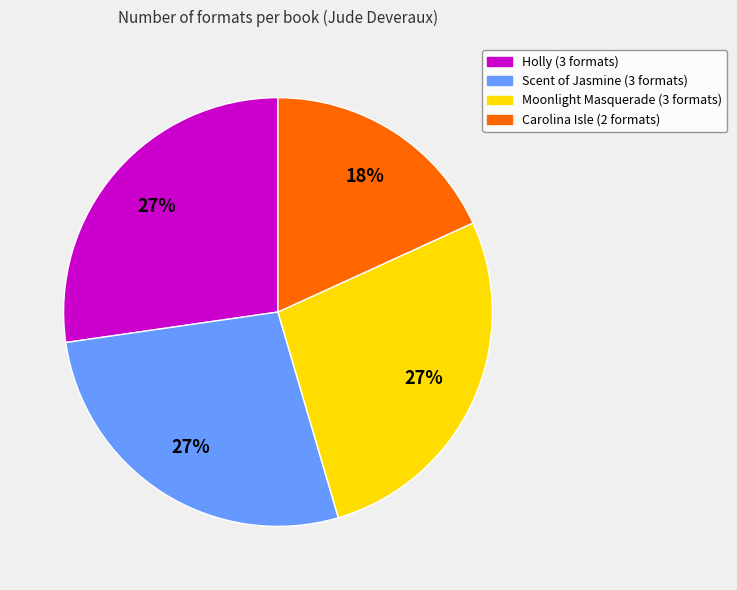

The Moonlight Masquerade slice represents 18% of the pie. True or false?

False